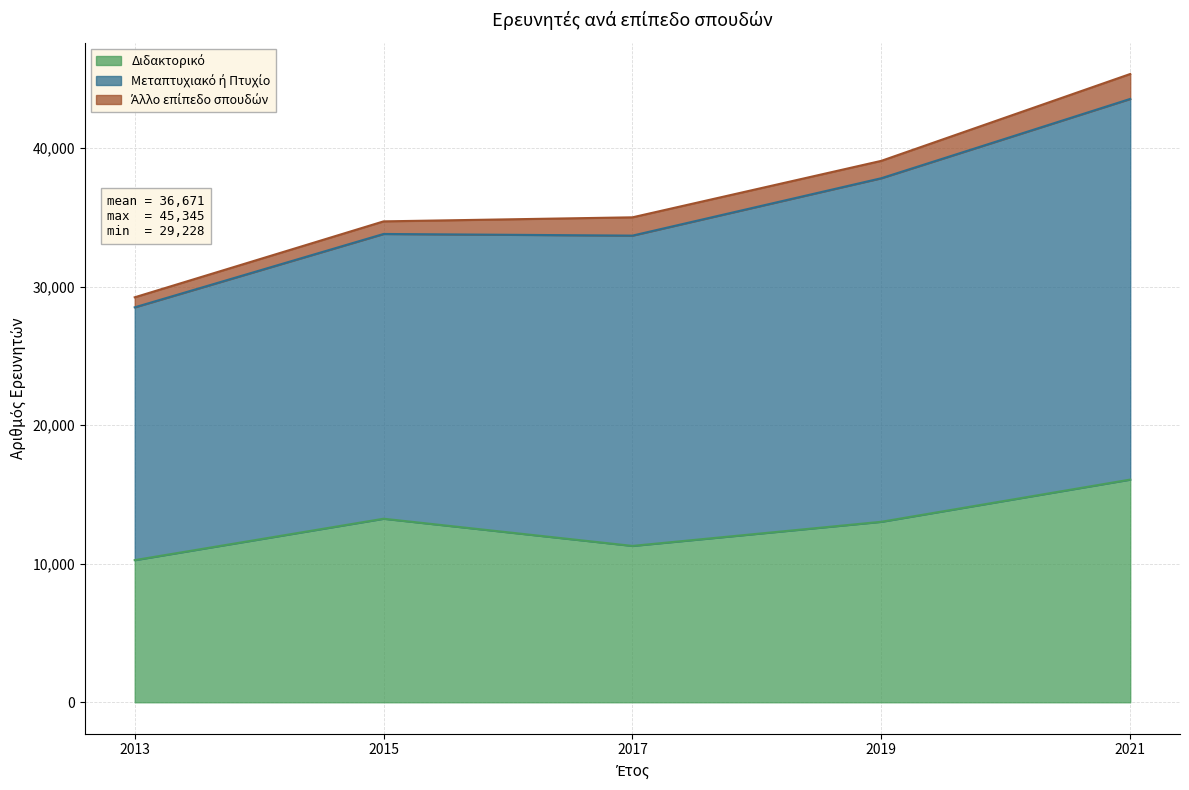

True or false: Μεταπτυχιακό ή Πτυχίο and Διδακτορικό cross at least once.

False